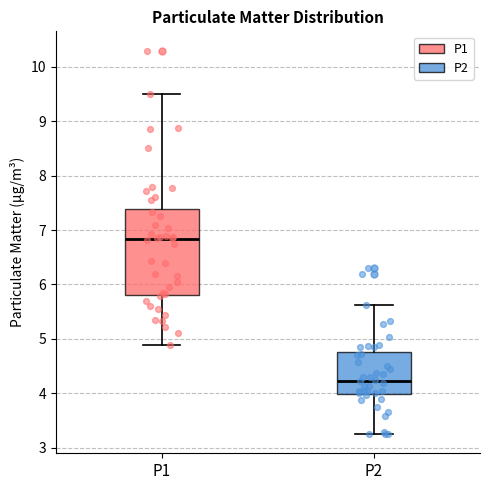

Comparing the boxes themselves (not the whiskers), which one is the tallest?

P1